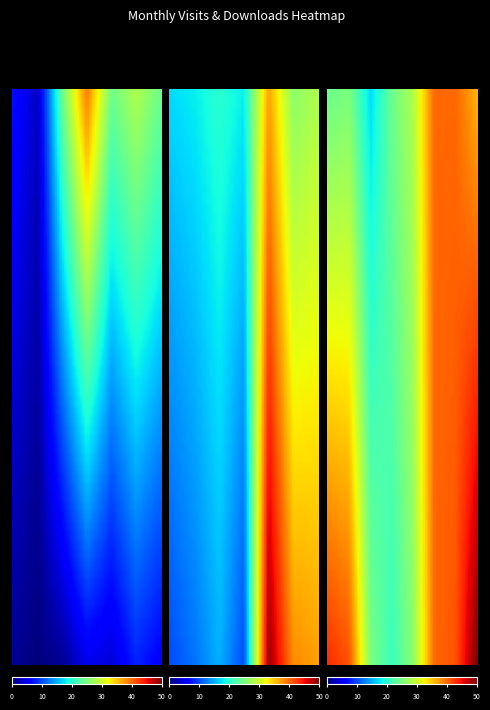

Where does the monthly_download_resource series first go above 19?

2023-06